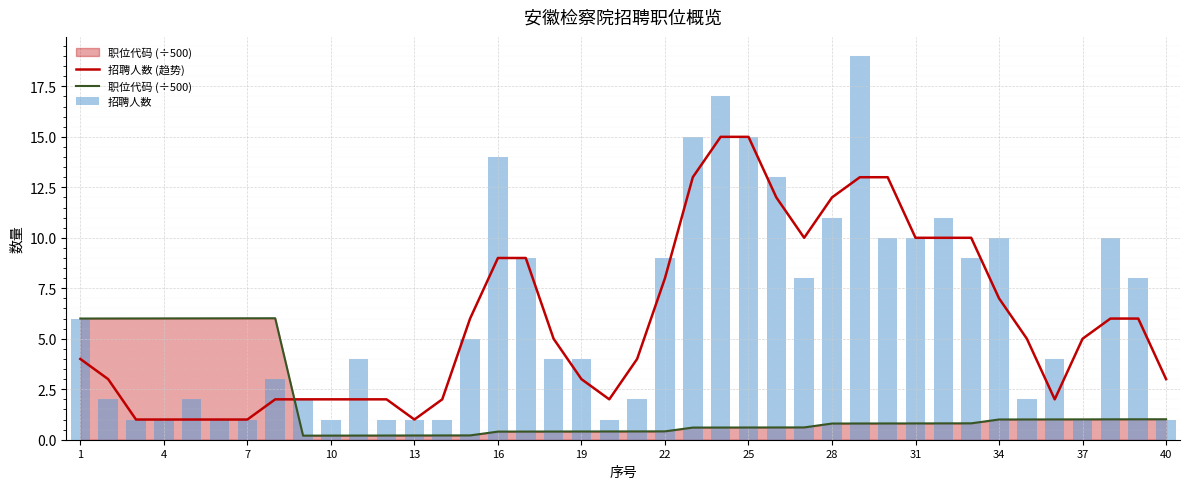

True or false: 职位代码 (÷500) and 招聘人数 (趋势) intersect in this chart.

True